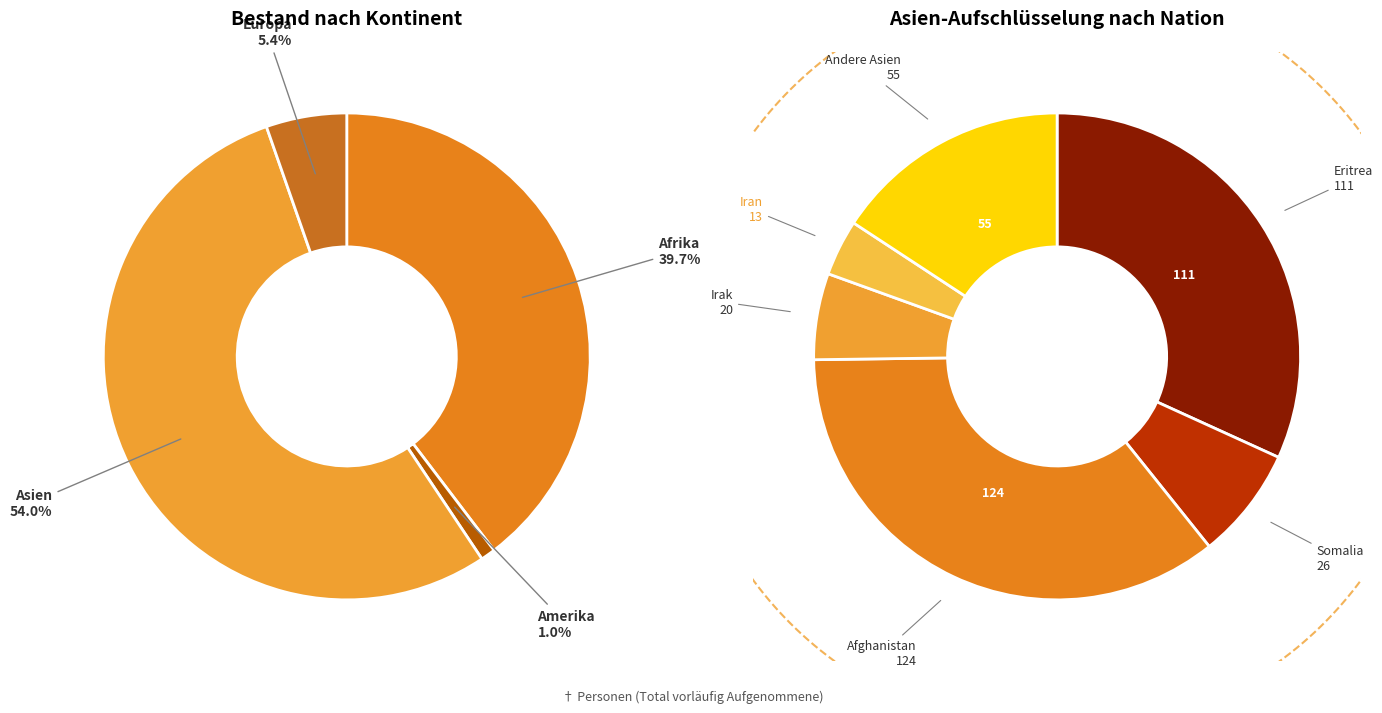

Which slice represents more than half of the pie?

Asien